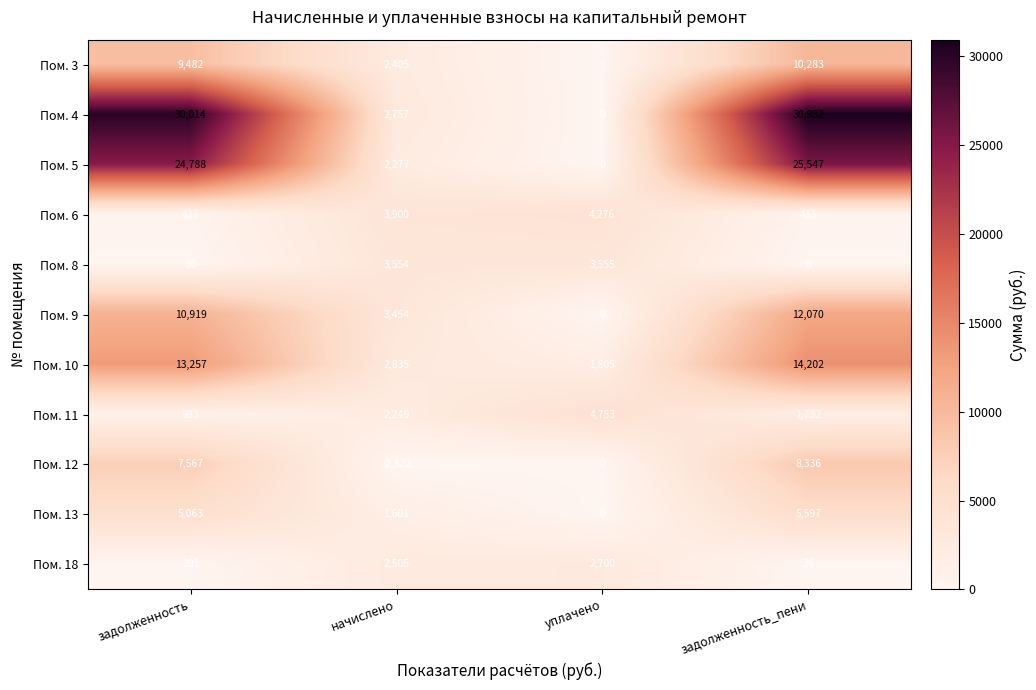

What is the total value across all series at задолженность?

102617